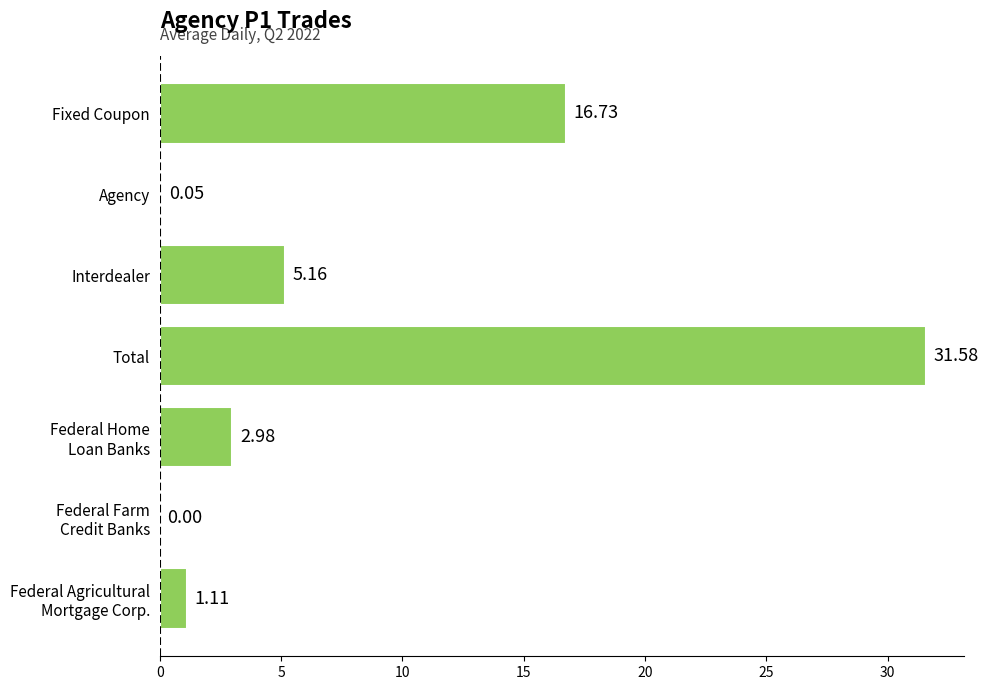

What is the sum of all values?

57.6